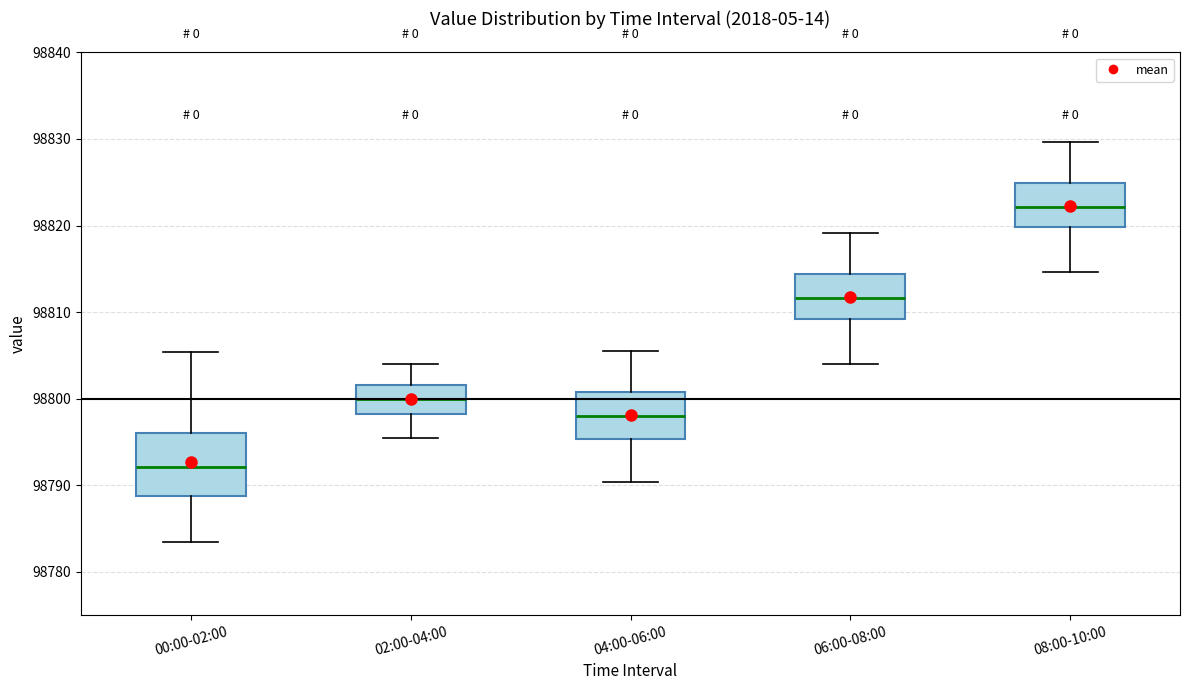

Where is the lower edge of the box for 02:00-04:00 on the y-axis? The values are not printed on the chart, so give them approximately, as read against the axis.

98798